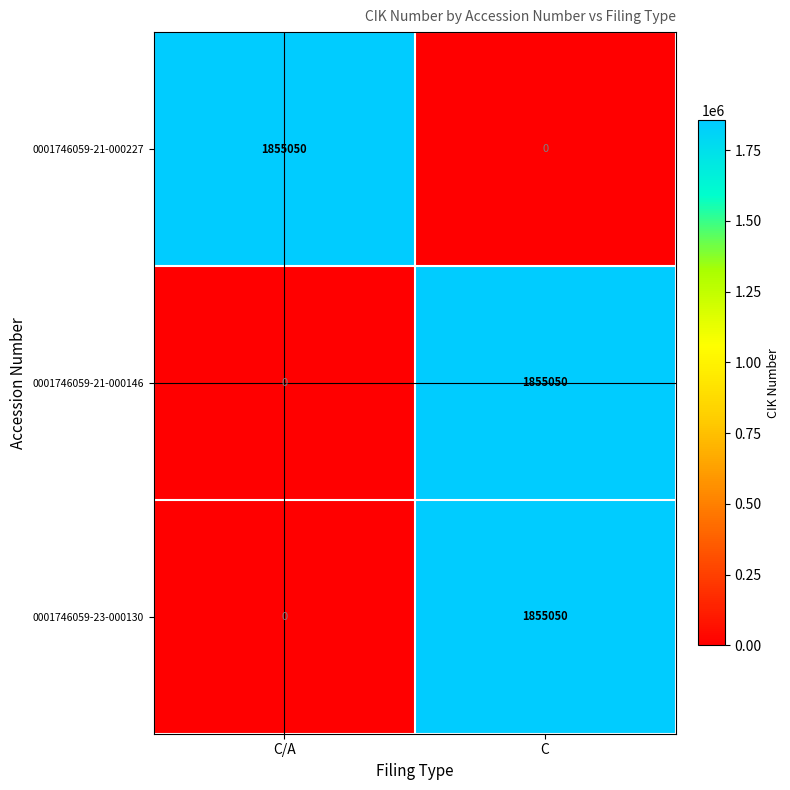

What is the difference between the 0001746059-23-000130 values at C and C/A?

1855050